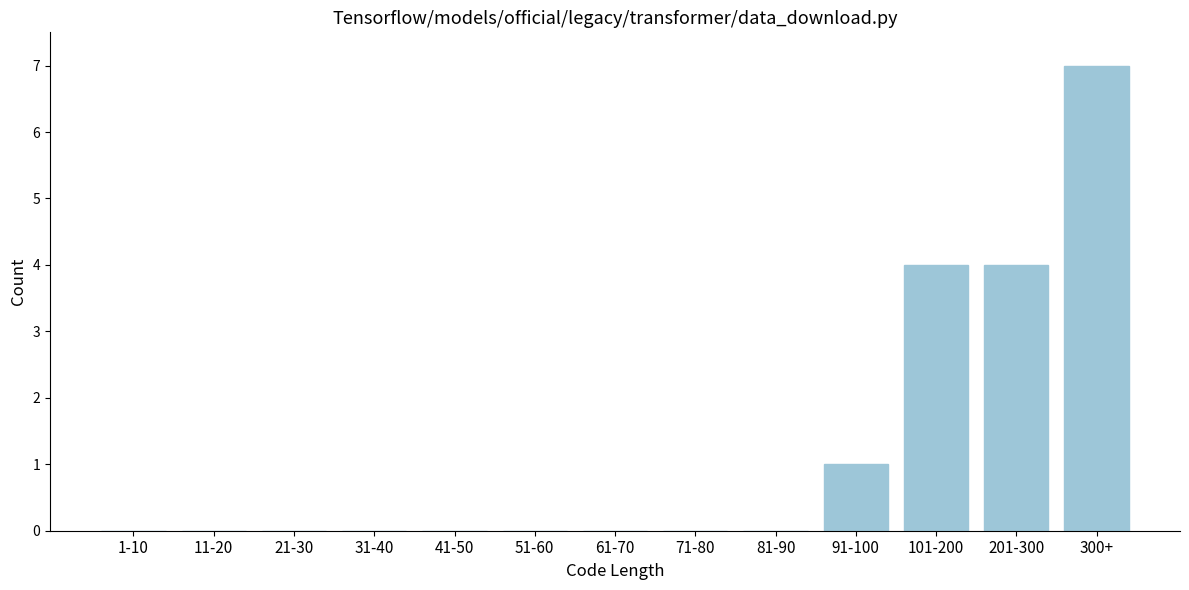

The value at 71-80 is 4. True or false?

False